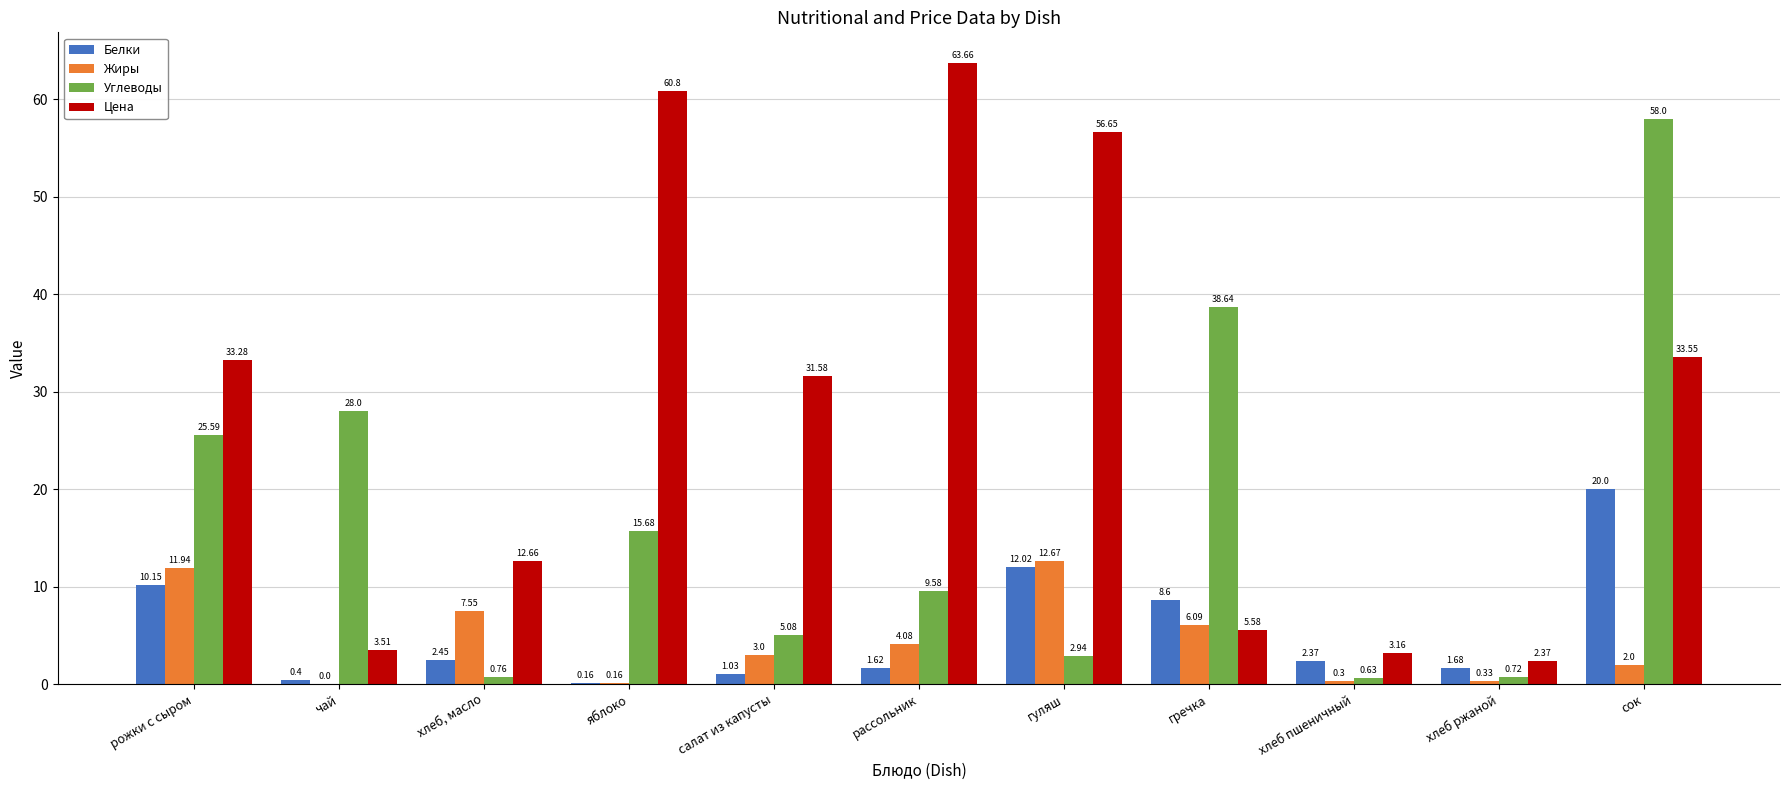

Are the bars horizontal?

No